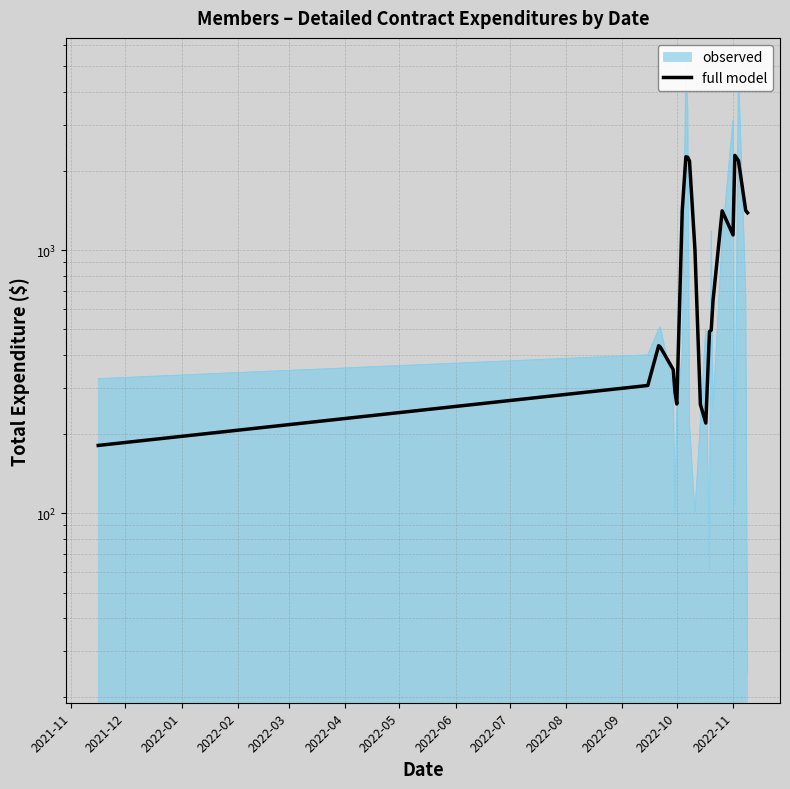

The chart shows a value of 2003.8 at 2022-06. True or false?

False